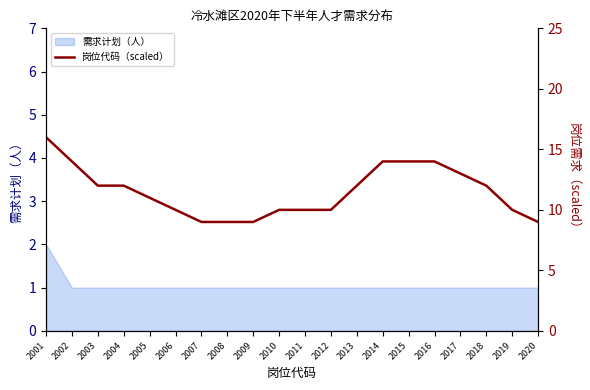

How many lines are shown in the chart?

1